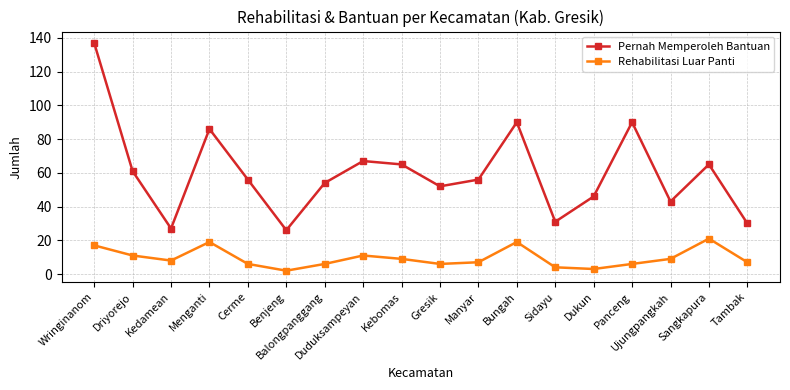

Rank the series by their maximum value, from highest to lowest.

Pernah Memperoleh Bantuan, Rehabilitasi Luar Panti